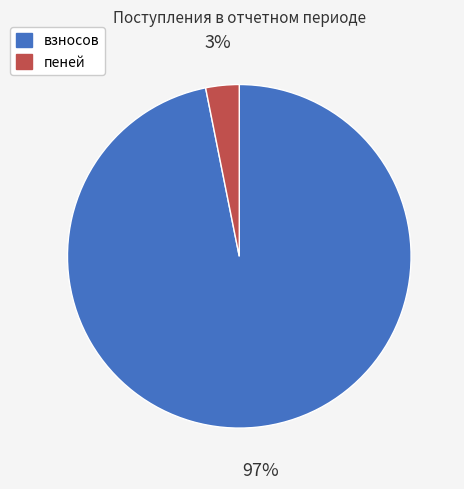

Is the sum of пеней and взносов greater than half?

Yes